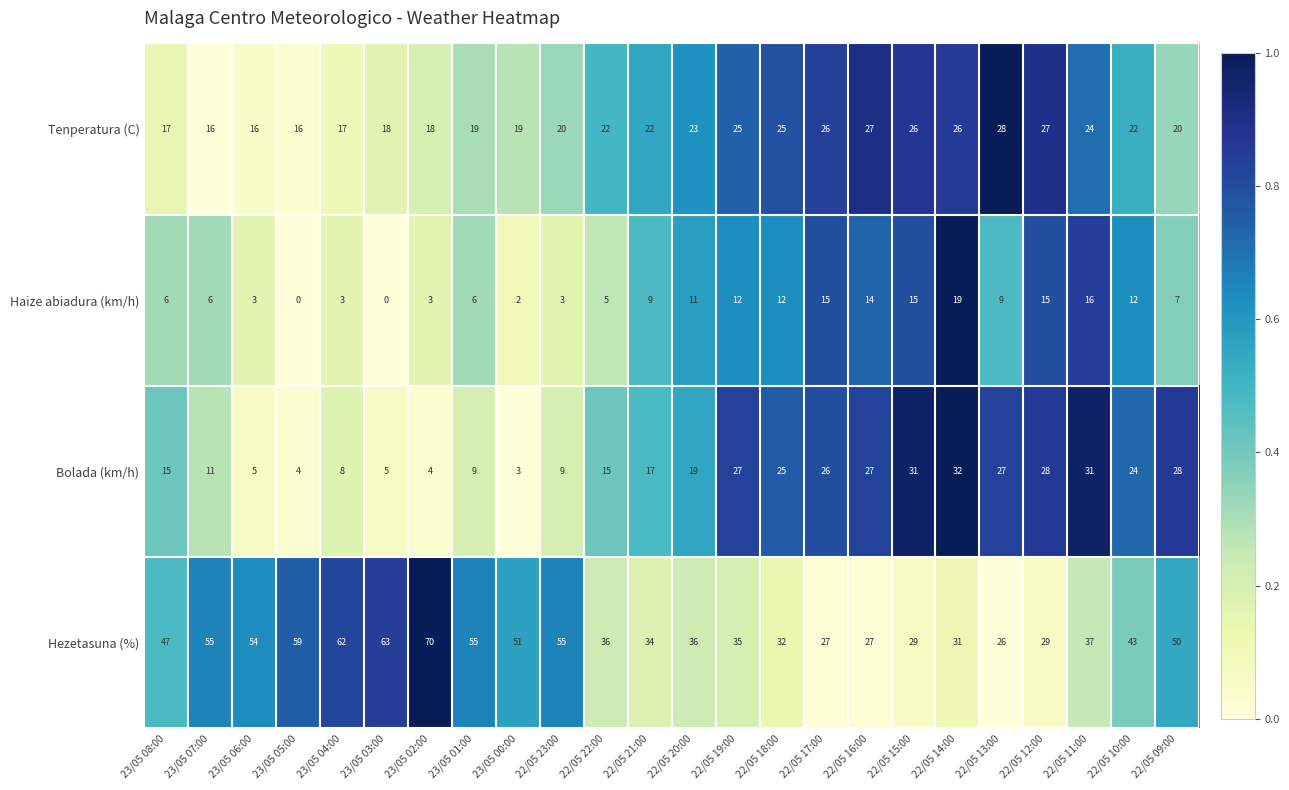

What is the total value across all series at 23/05 06:00?

78